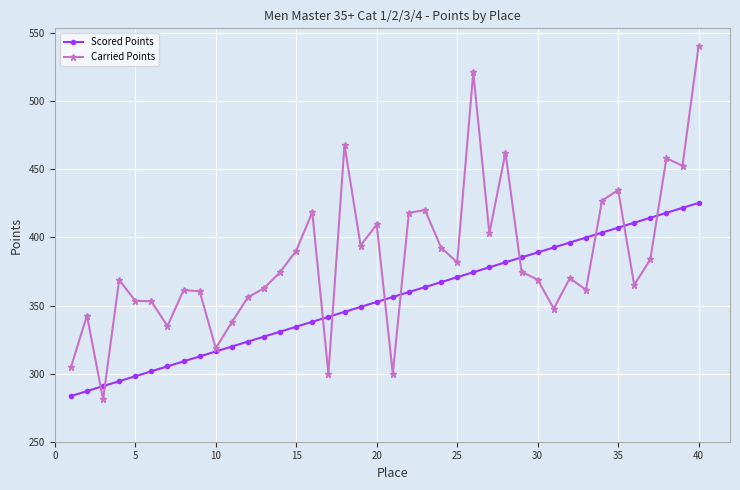

What is the value of the Scored Points point at the 39th from the left?

421.7